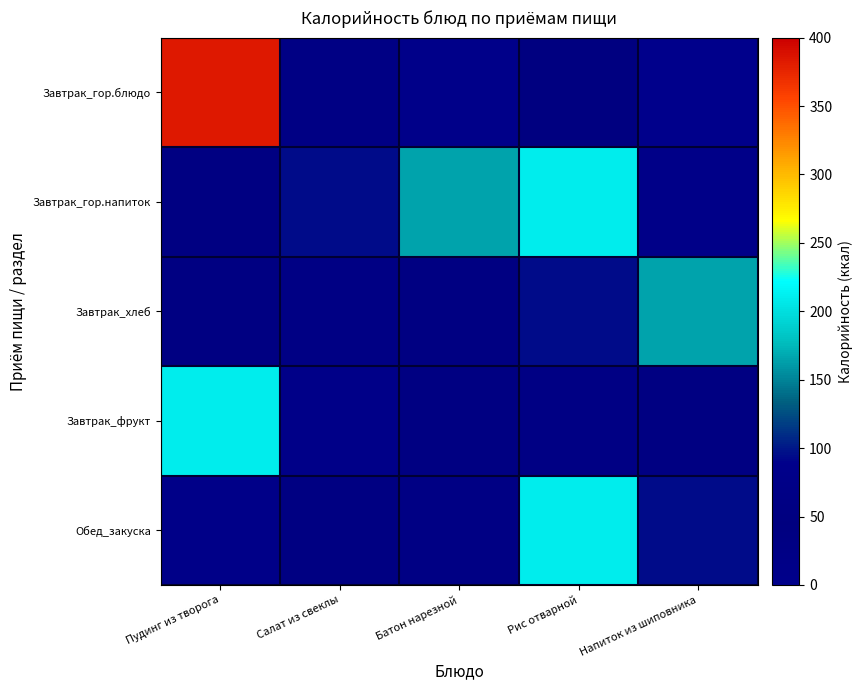

How many series are shown in this chart?

5